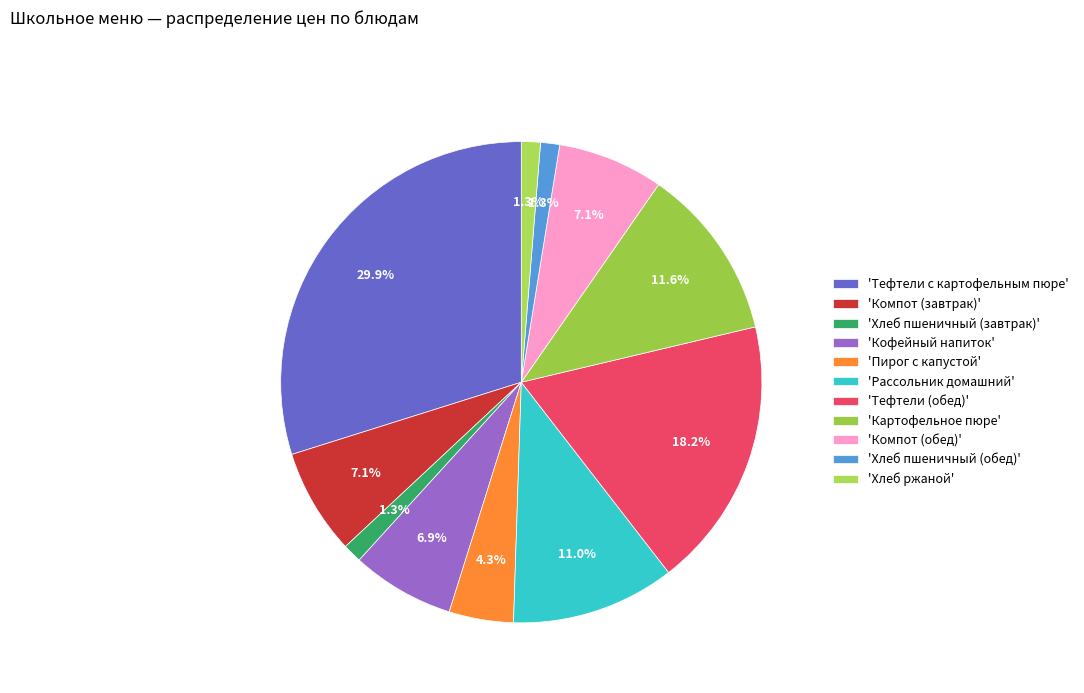

Is there a majority slice in this chart?

No